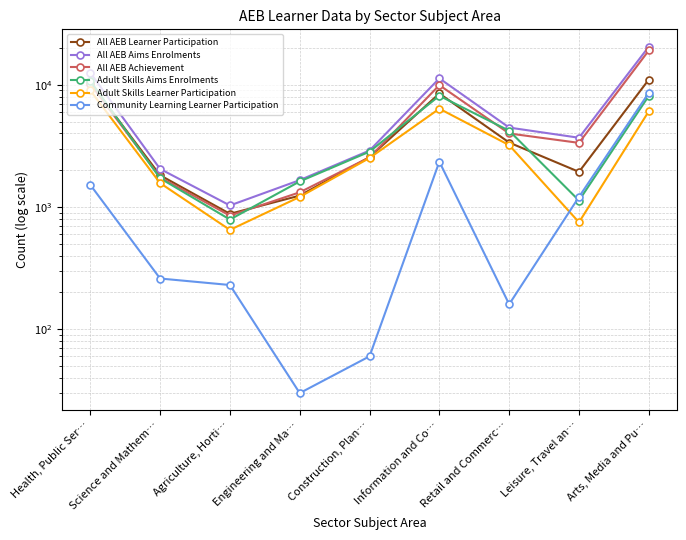

What is the label of the 8th point from the right?

Science and Mathem…